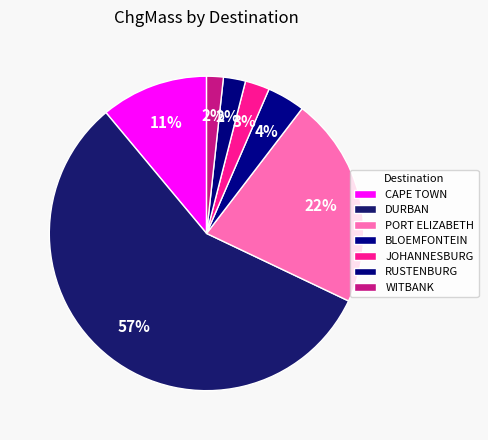

Count the number of slices in the pie.

7